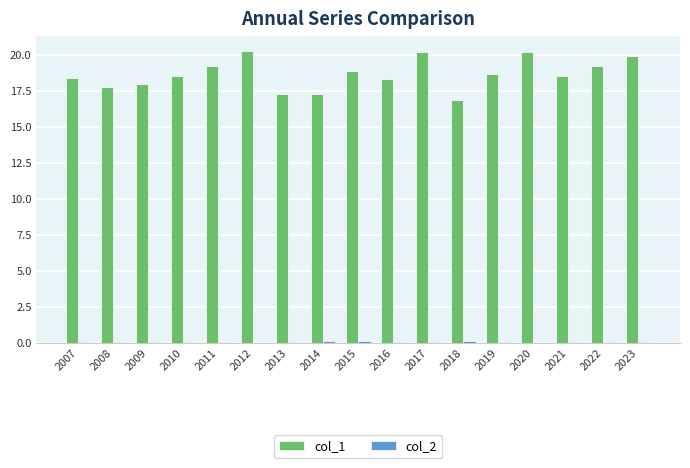

What is the total value across all series at 2013?

17.4